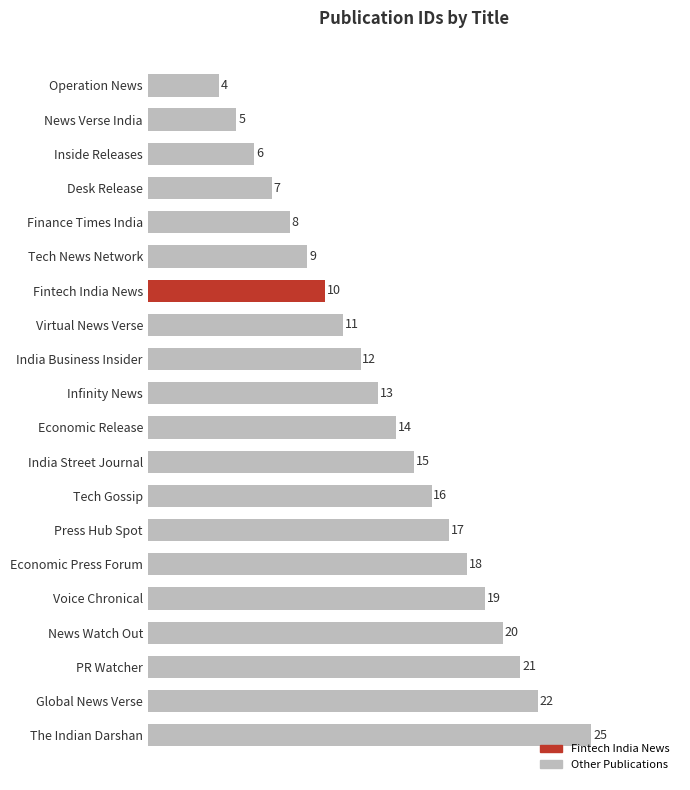

Count the number of data series in this chart.

1